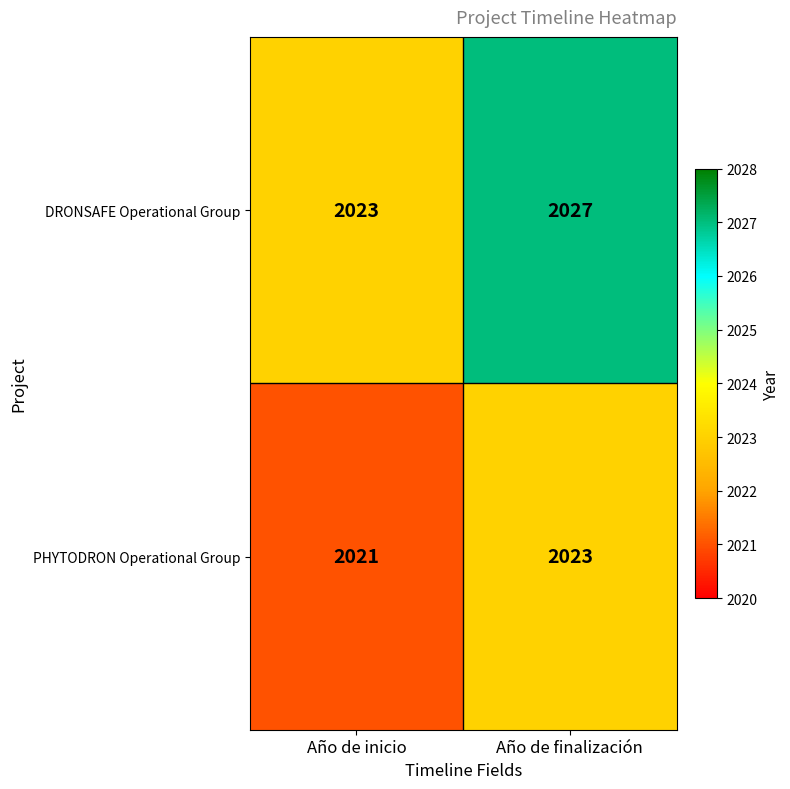

Rank the series at Año de finalización from highest to lowest value.

DRONSAFE Operational Group, PHYTODRON Operational Group